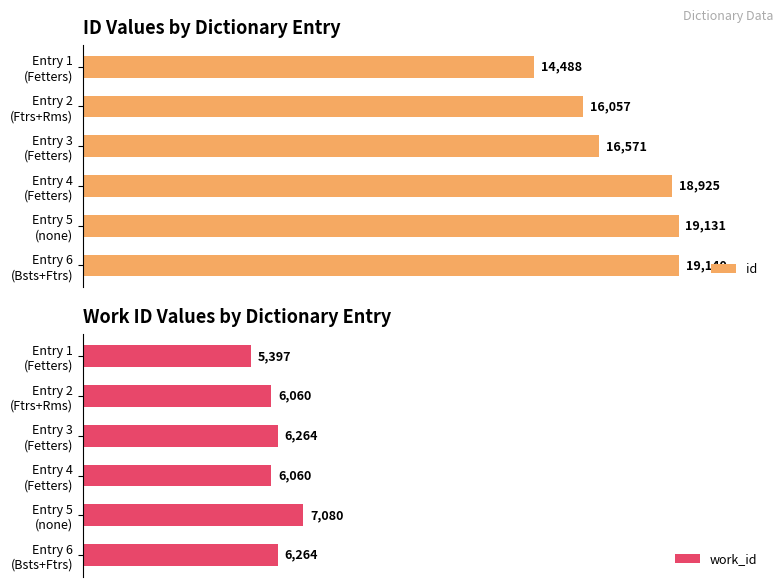

Which has a higher value, 5000 or 12500?

12500